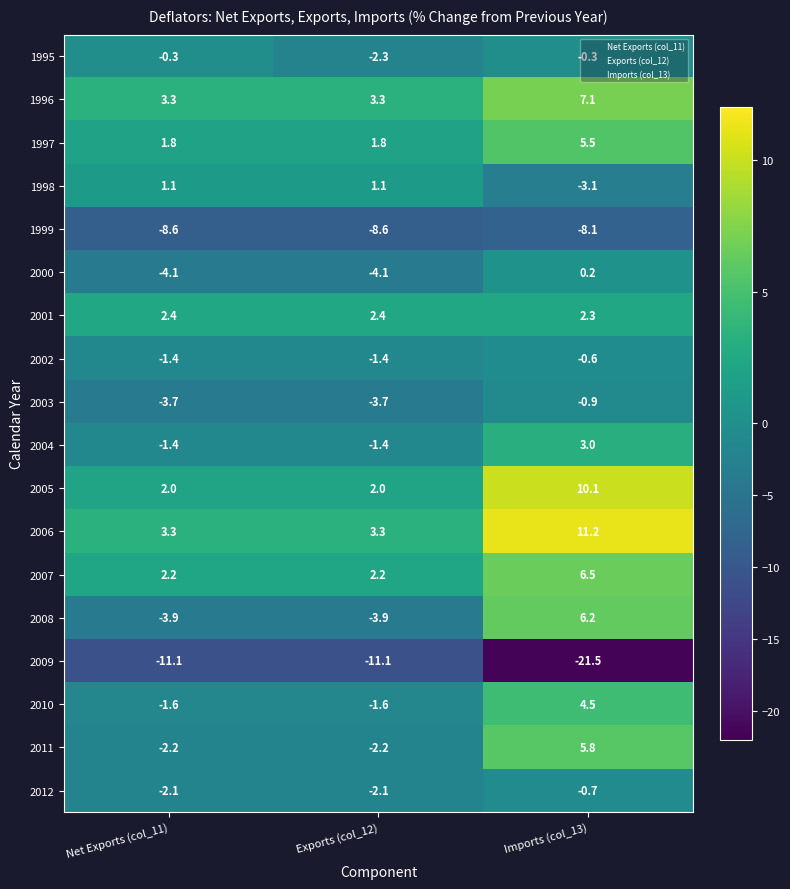

List the series in order of their peak value, lowest first.

2009, 1999, 2003, 2012, 2002, 1995, 2000, 1998, 2001, 2004, 2010, 1997, 2011, 2008, 2007, 1996, 2005, 2006